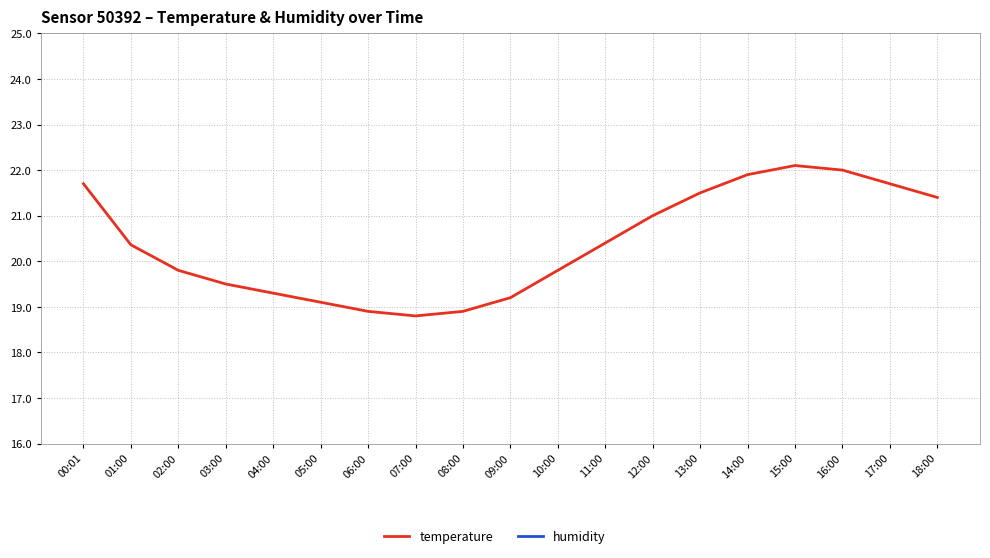

True or false: humidity has more than 0 interior local peaks.

True